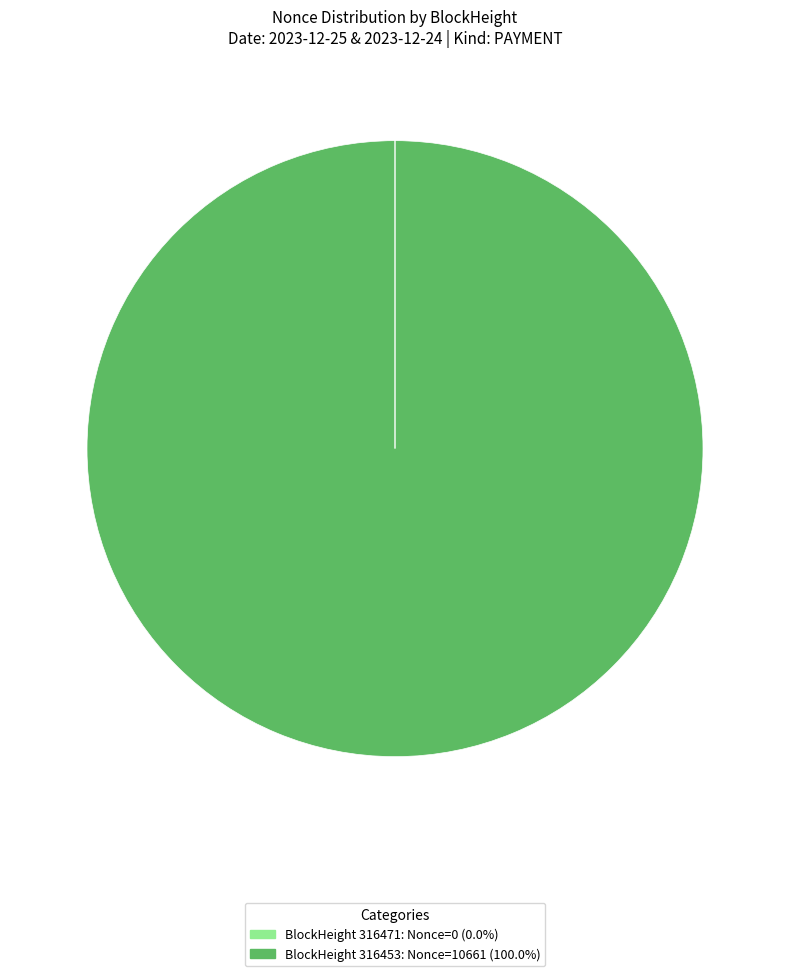

Does any single category account for the majority?

Yes